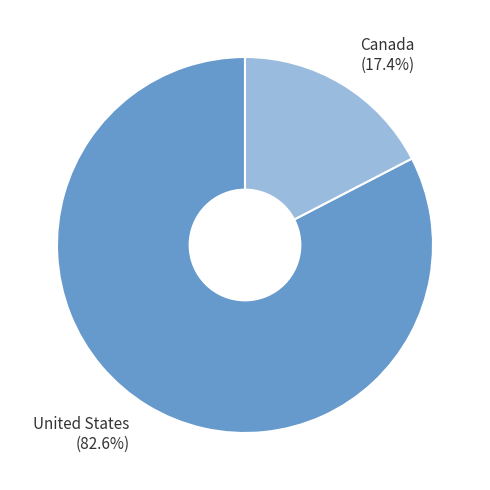

To the nearest percent, what is the difference between the Canada and United States slice percentages?

65%